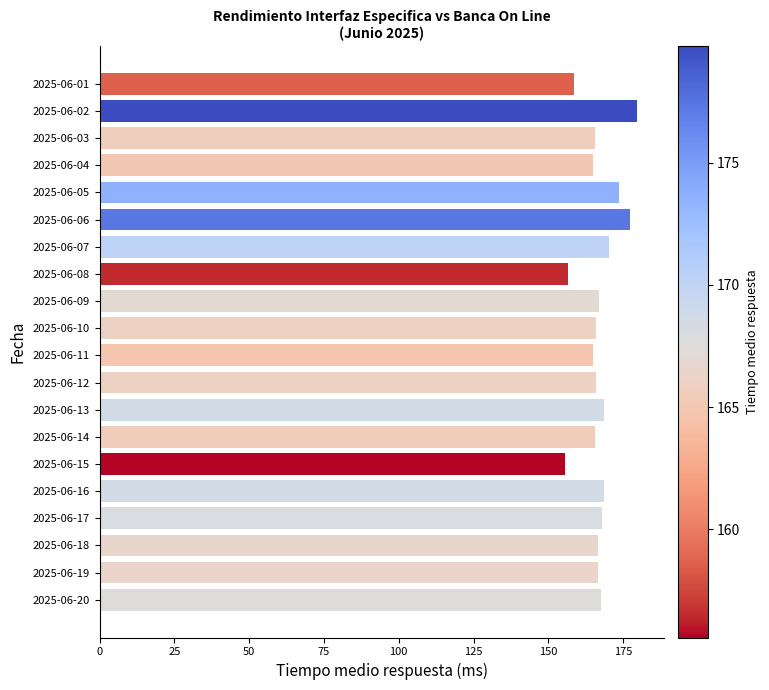

What is the difference between the maximum and minimum values?

24.2